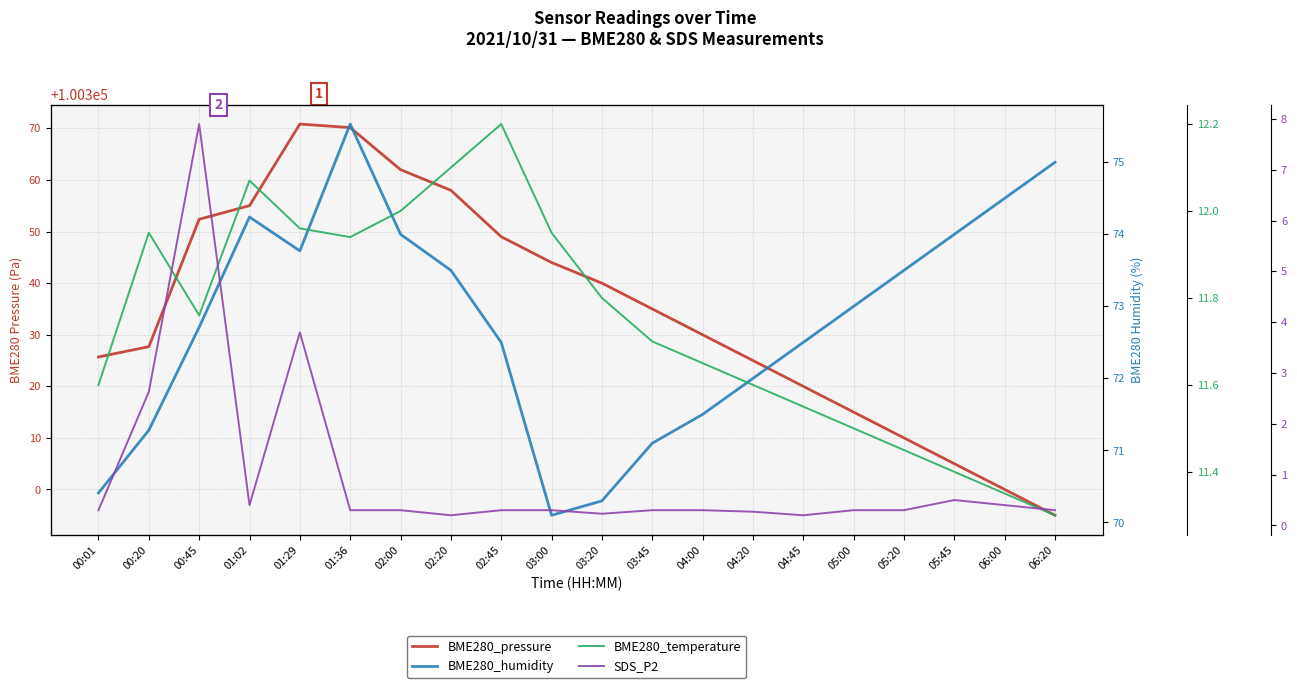

What is the spread (max minus min) of values at 05:20?

100309.7